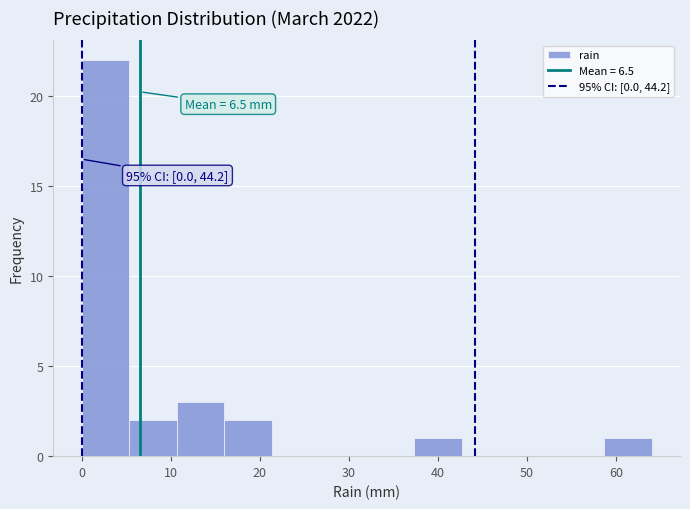

Which range on the x-axis has the tallest bar?

0 to 5